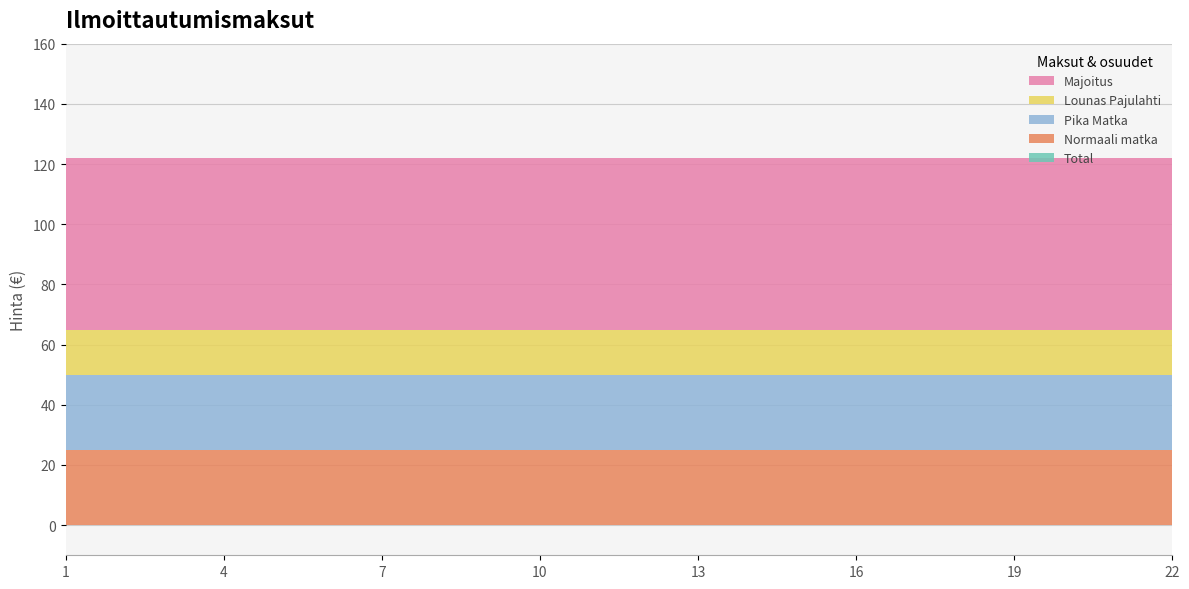

Reading left to right, transcribe all the data shown in this chart.

Normaali matka: 1=25	2=25	3=25	4=25	5=25	6=25	7=25	8=25	9=25	10=25	11=25	12=25	13=25	14=25	15=25	16=25	17=25	18=25	19=25	20=25	21=25	22=25
Pika Matka: 1=25	2=25	3=25	4=25	5=25	6=25	7=25	8=25	9=25	10=25	11=25	12=25	13=25	14=25	15=25	16=25	17=25	18=25	19=25	20=25	21=25	22=25
Majoitus: 1=57	2=57	3=57	4=57	5=57	6=57	7=57	8=57	9=57	10=57	11=57	12=57	13=57	14=57	15=57	16=57	17=57	18=57	19=57	20=57	21=57	22=57
Lounas Pajulahti: 1=15	2=15	3=15	4=15	5=15	6=15	7=15	8=15	9=15	10=15	11=15	12=15	13=15	14=15	15=15	16=15	17=15	18=15	19=15	20=15	21=15	22=15
Total: 1=0	2=0	3=0	4=0	5=0	6=0	7=0	8=0	9=0	10=0	11=0	12=0	13=0	14=0	15=0	16=0	17=0	18=0	19=0	20=0	21=0	22=0